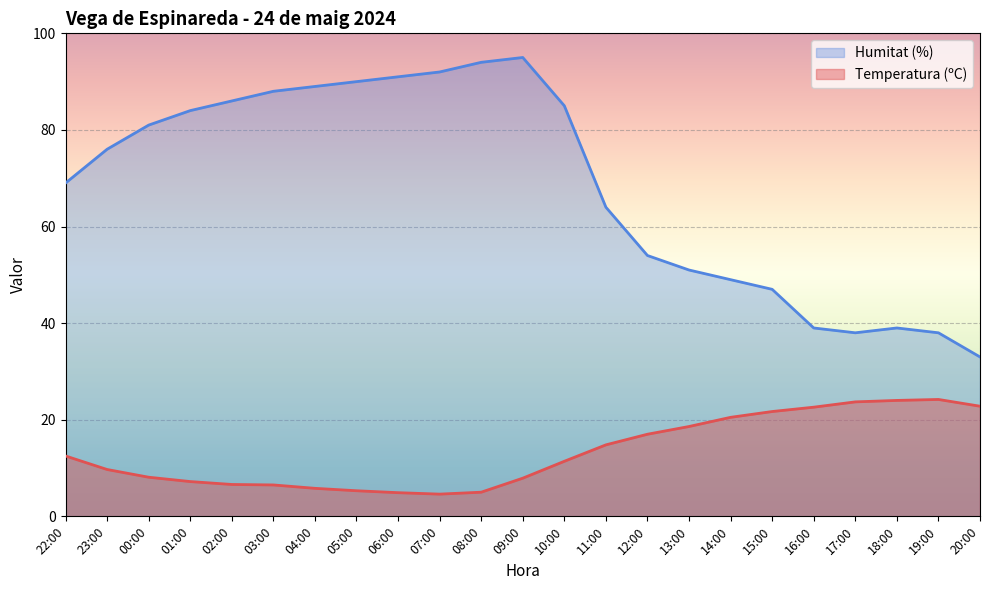

How many interior local valleys does the Humitat (%) series have?

1